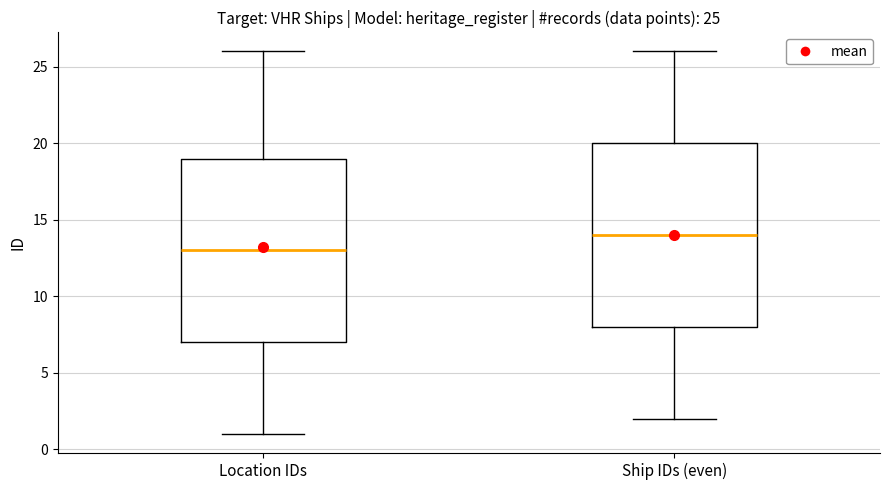

Which box has the lowest median line?

Location IDs